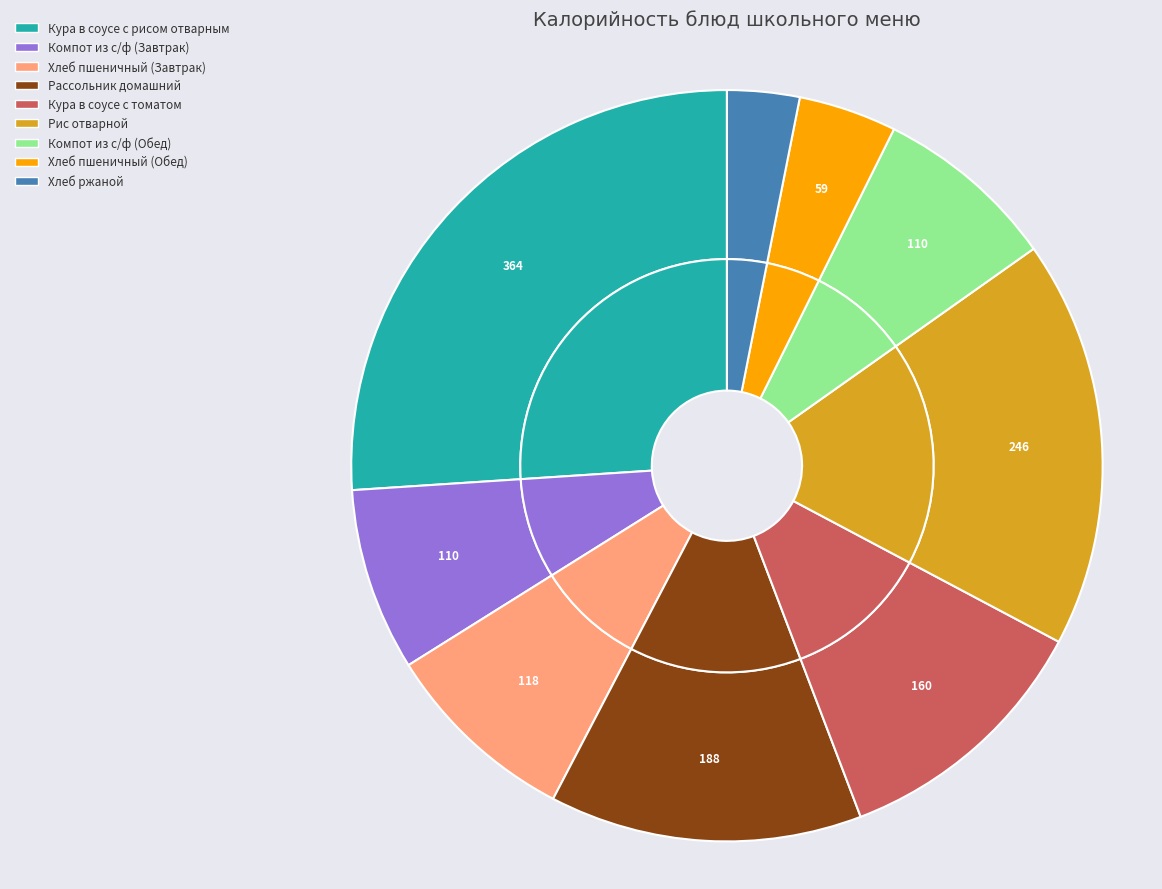

How many segments does this pie chart have?

9